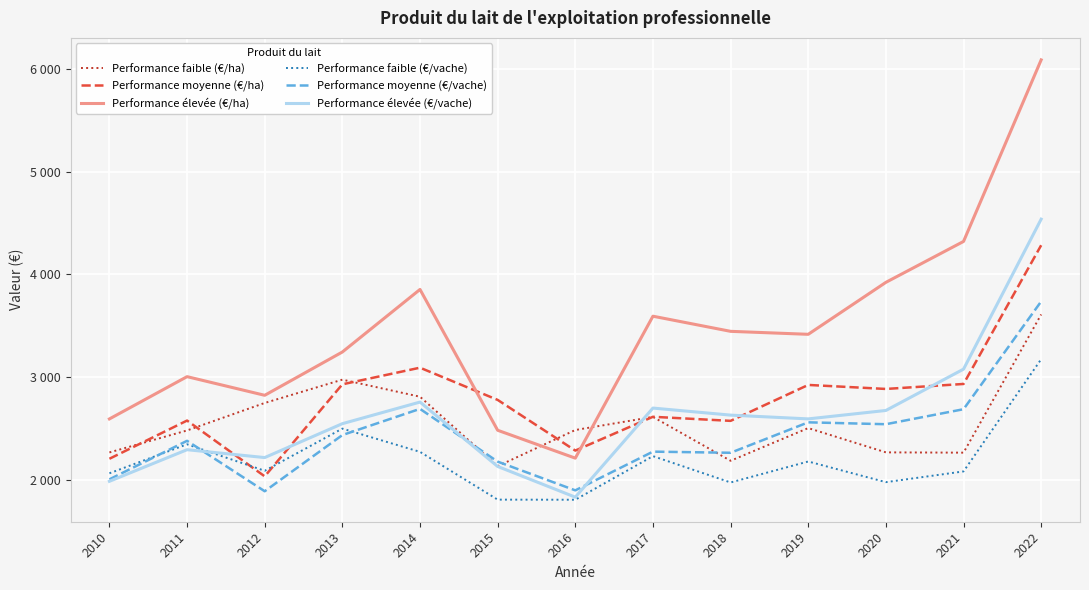

What is the sum of all Performance moyenne (€/ha) values?

36091.6